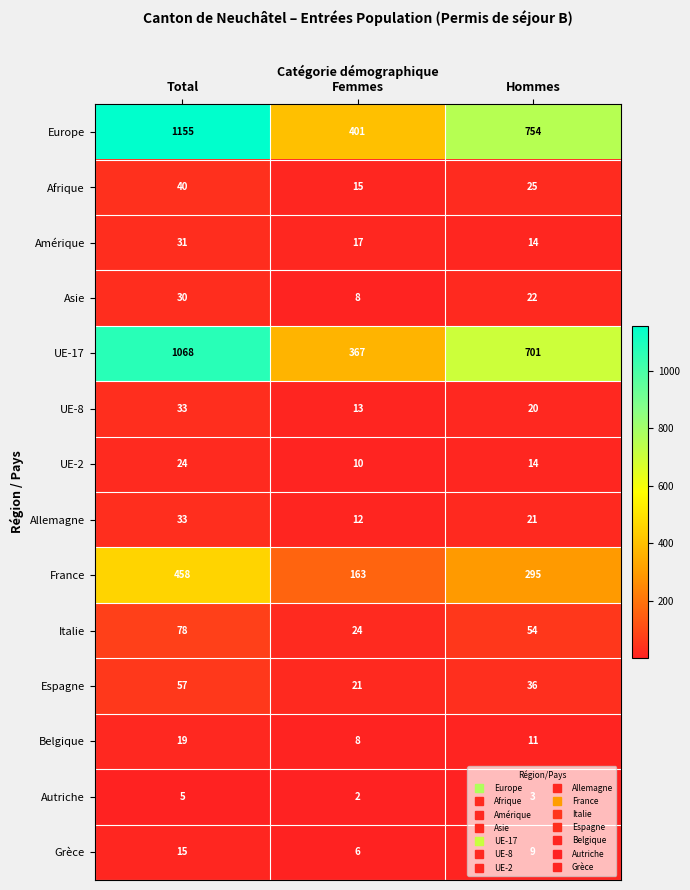

At which category is the sum across all series the highest?

Total